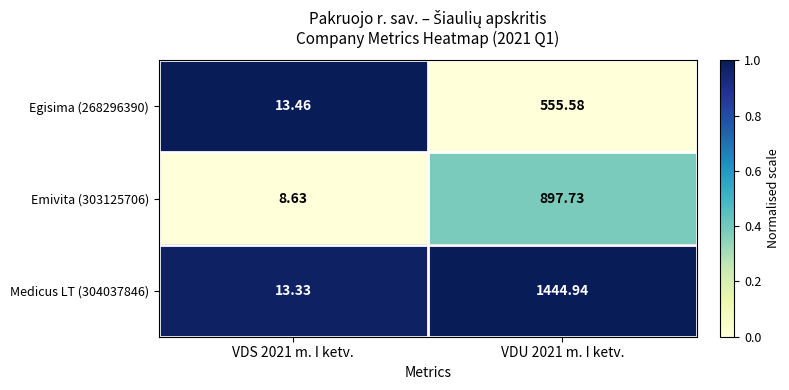

Which series has the widest spread of values?

Medicus LT (304037846)